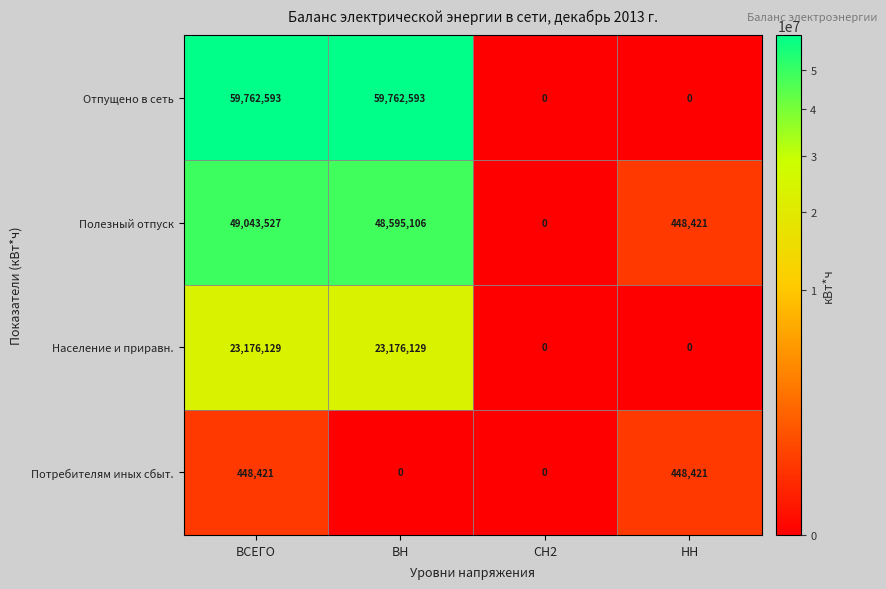

What is the maximum value shown in the chart?

59762593